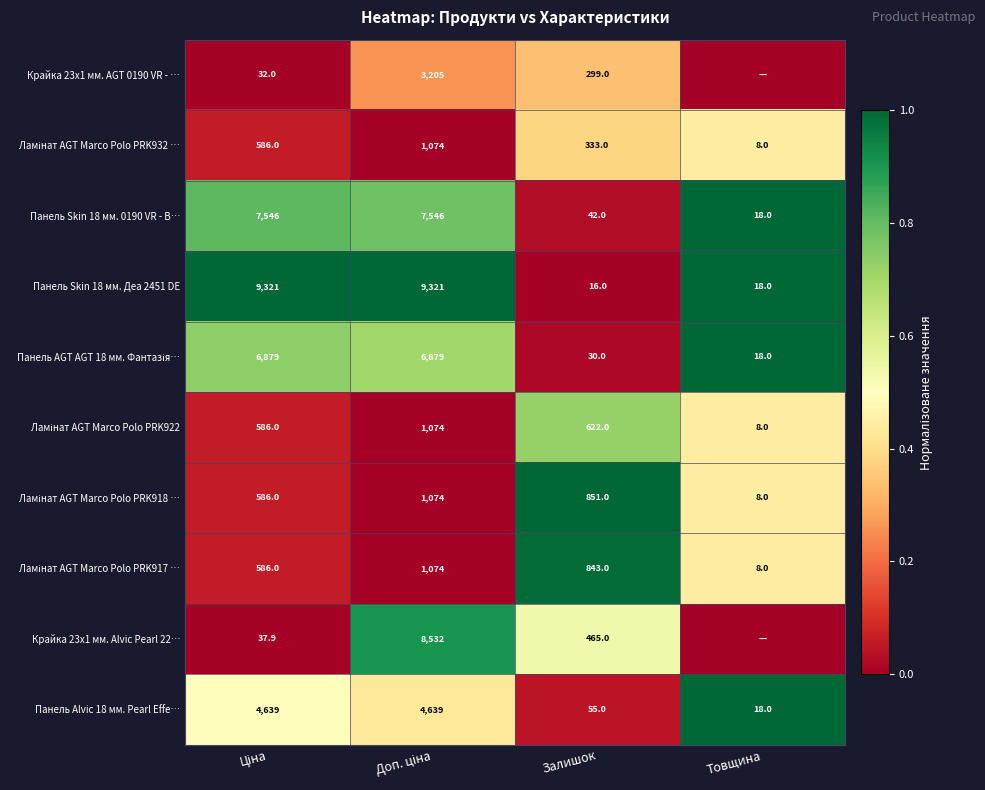

Between Залишок and Товщина, which is larger?

Залишок